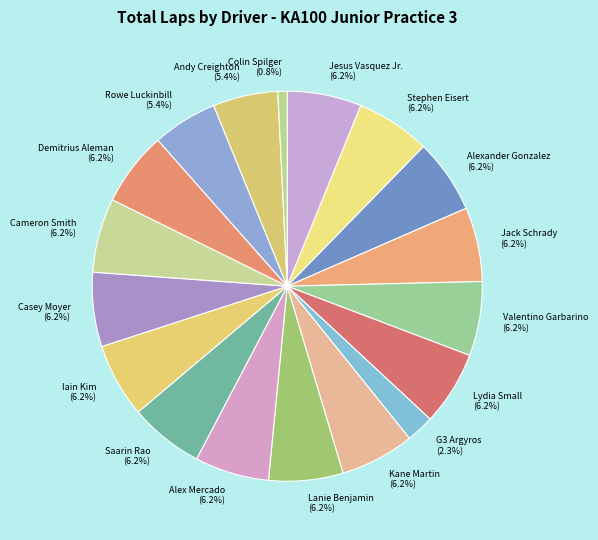

To the nearest percent, what is the difference between the largest and smallest slice percentages?

5%